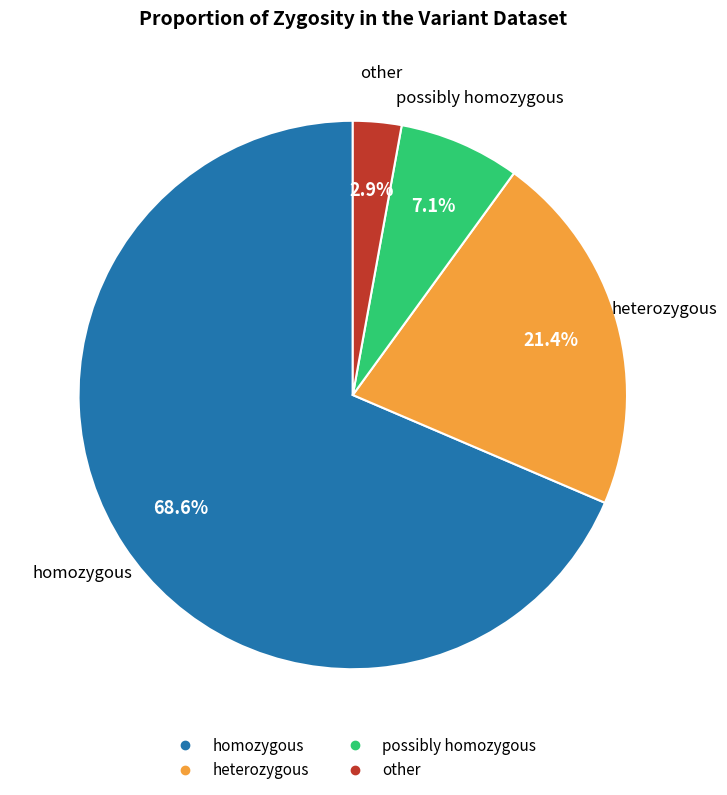

Approximately how many times larger is the value at homozygous compared to heterozygous?

3.2